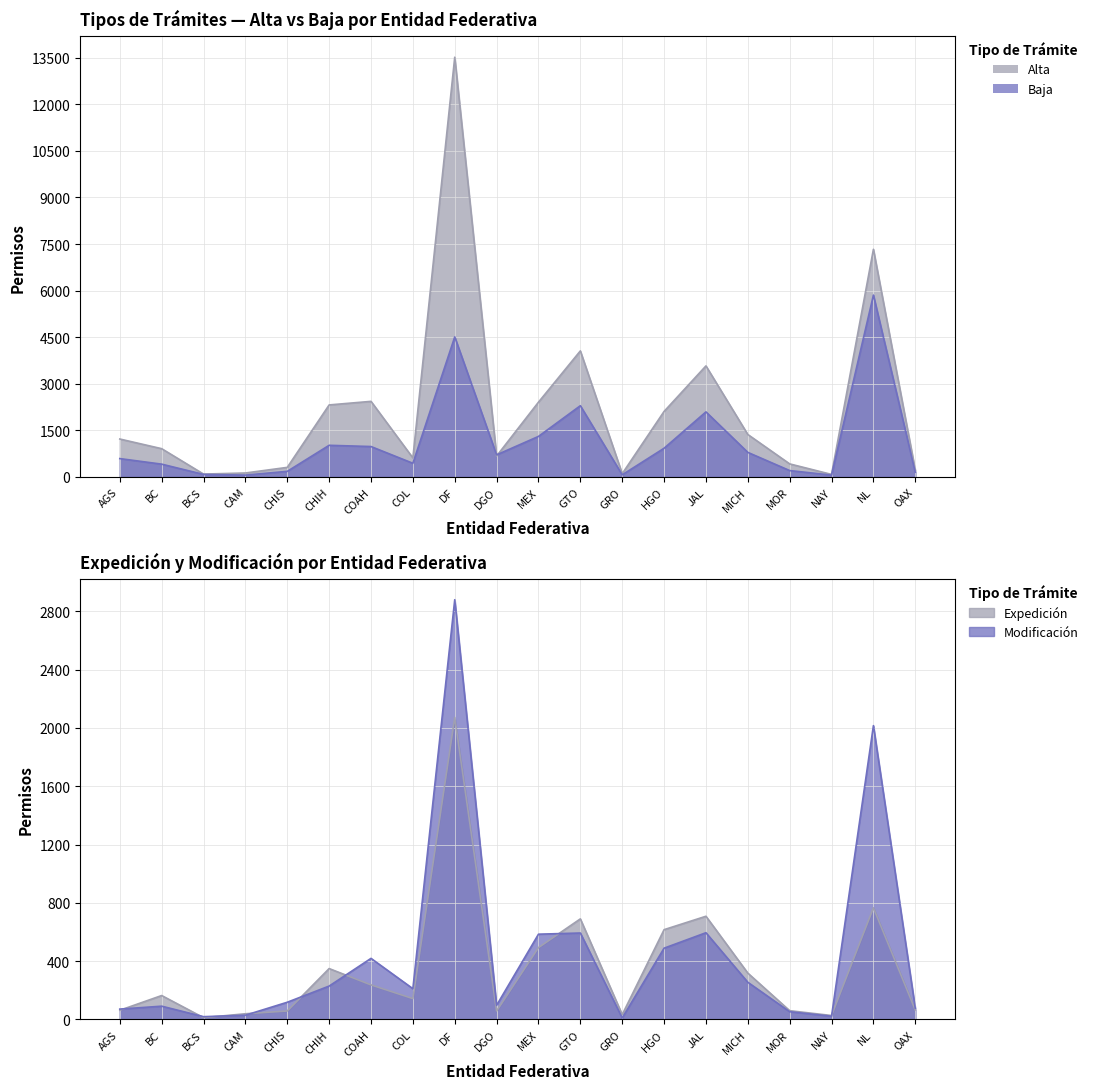

What is the sum of the Baja values at JAL and MOR?

2300